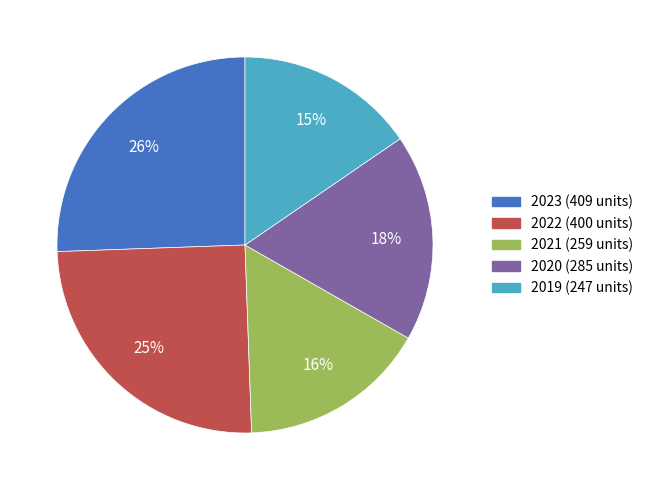

The 2019 slice represents 29% of the pie. True or false?

False